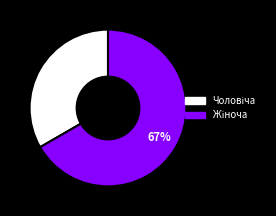

To the nearest percent, what is the average slice percentage?

50%